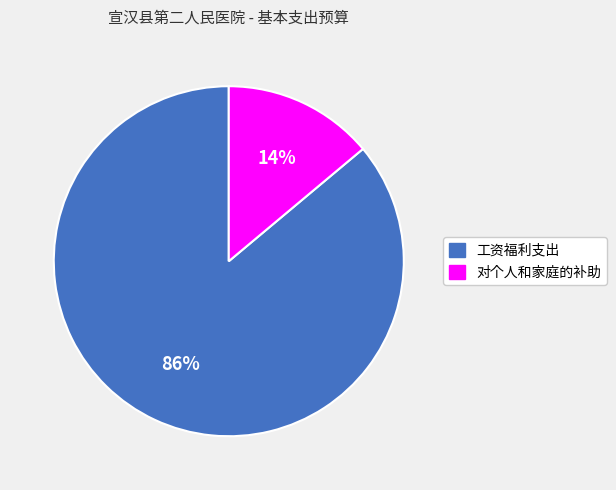

To the nearest percent, what is the average slice percentage?

50%